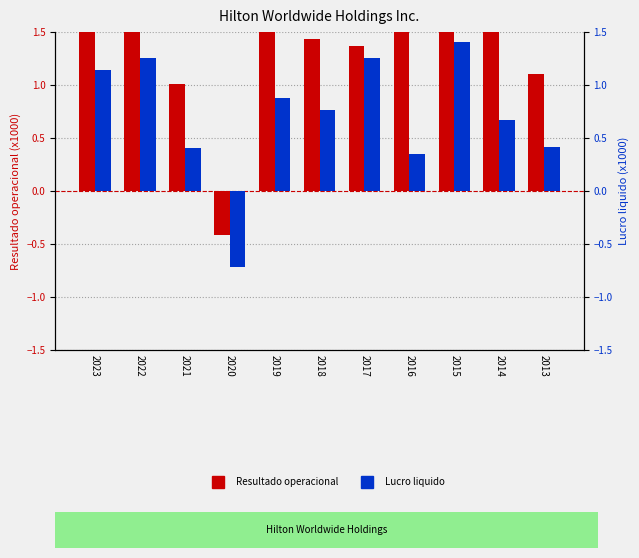

What is the difference between the maximum and minimum values in the Resultado operacional series?

2.6